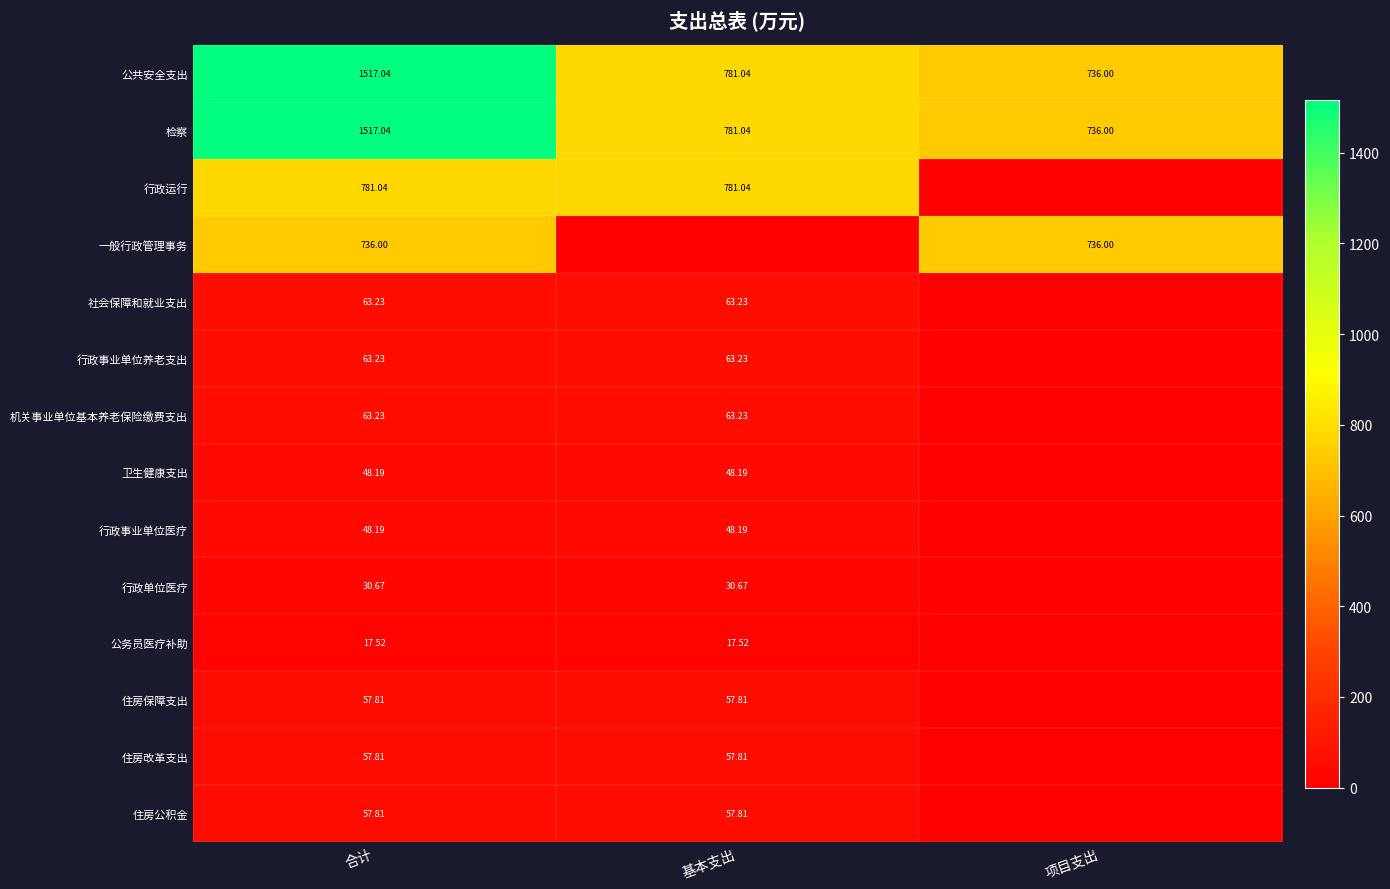

Where does the 公共安全支出 series first go above 781?

合计